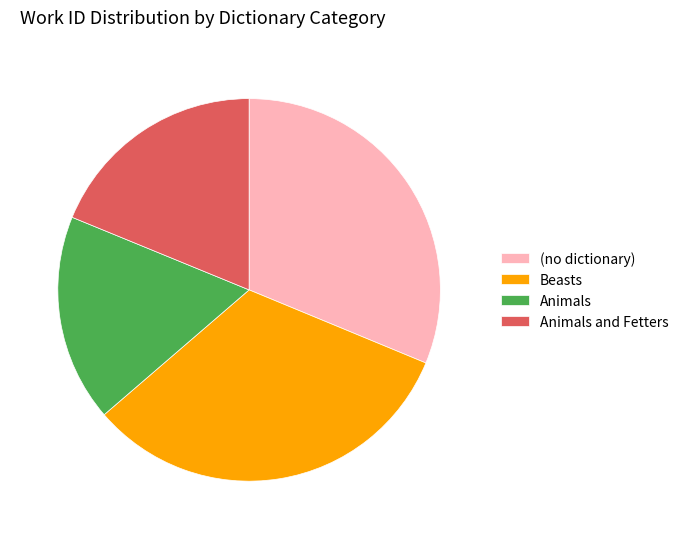

Is it true that Beasts is 32% of the pie?

True